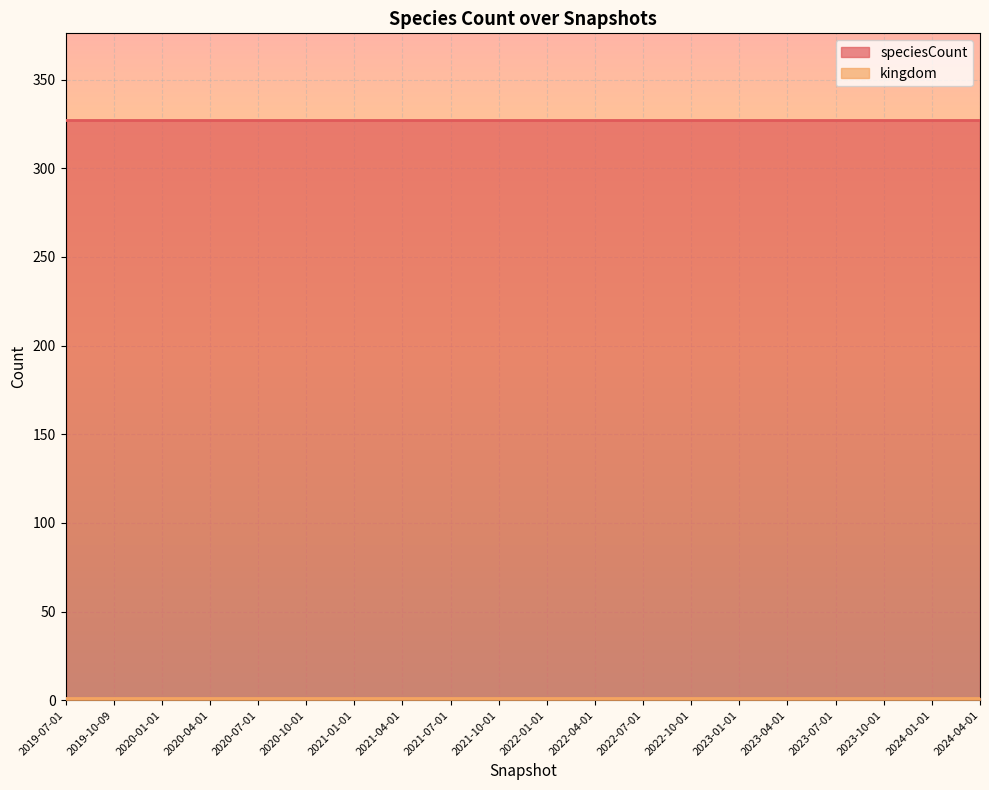

What is the sum of all kingdom values?

20